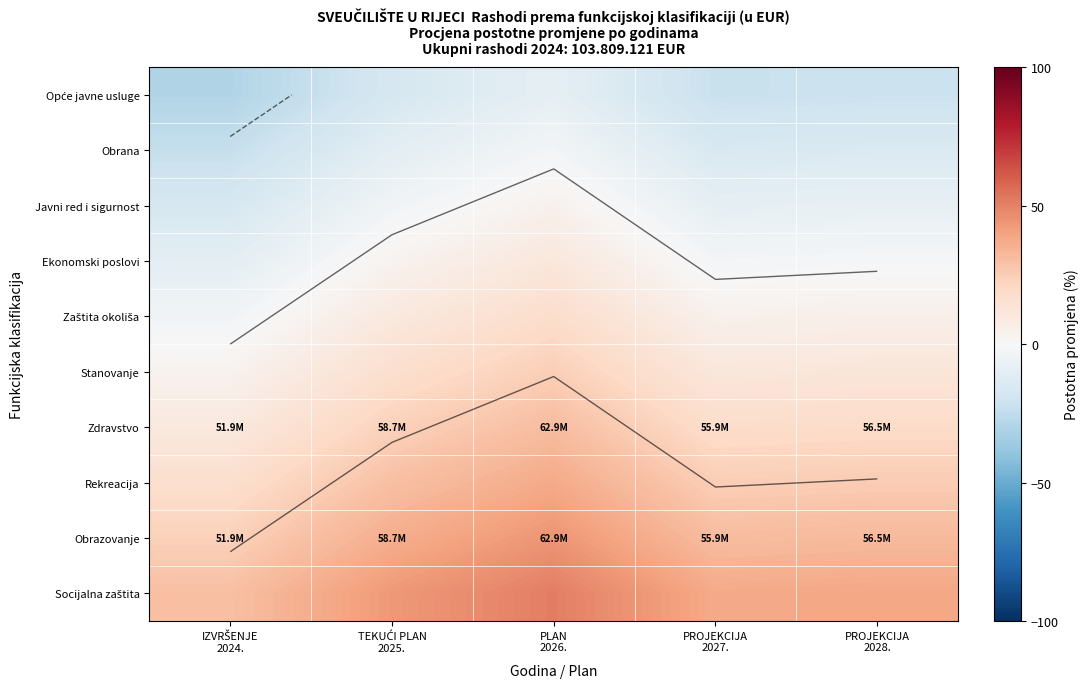

What is the lowest value of the Rekreacija series?

16.7